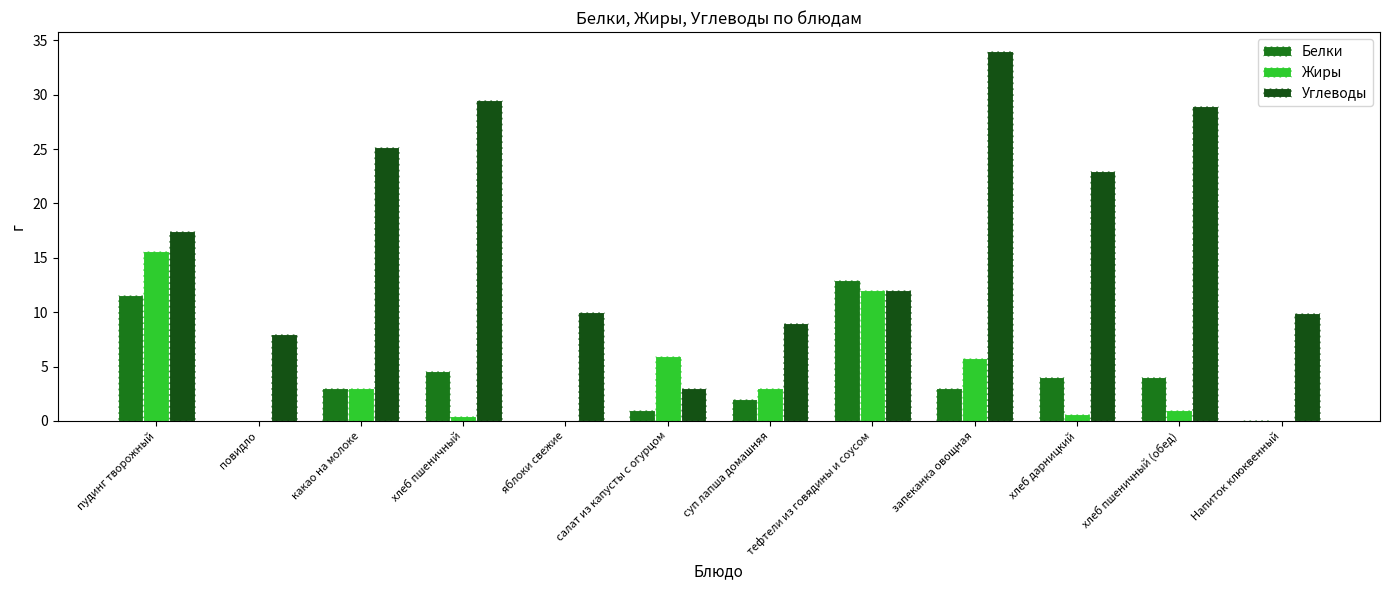

What is the highest value of the Белки series?

13.0